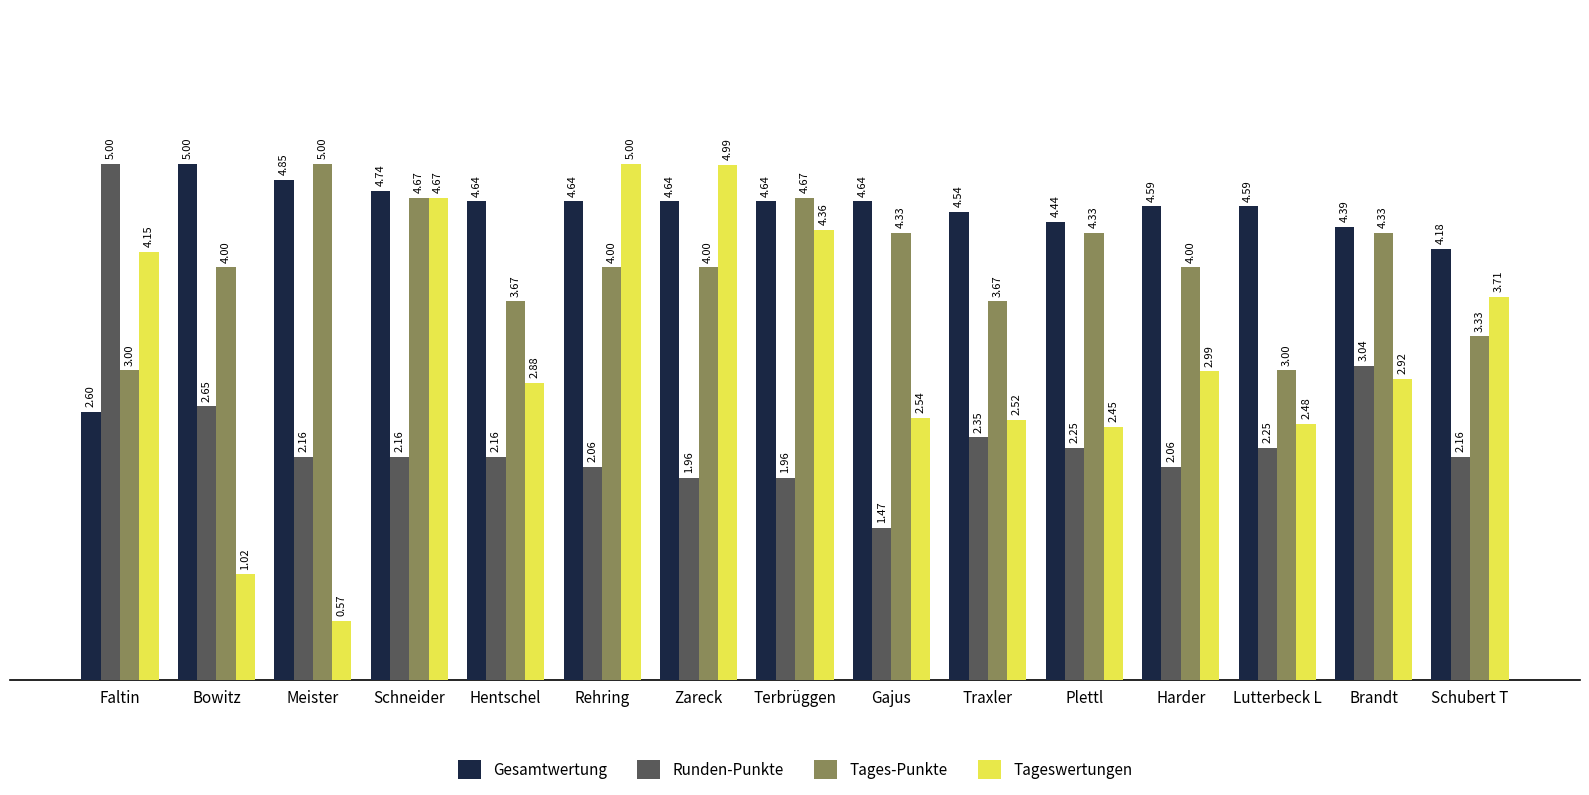

Are the bars horizontal?

No